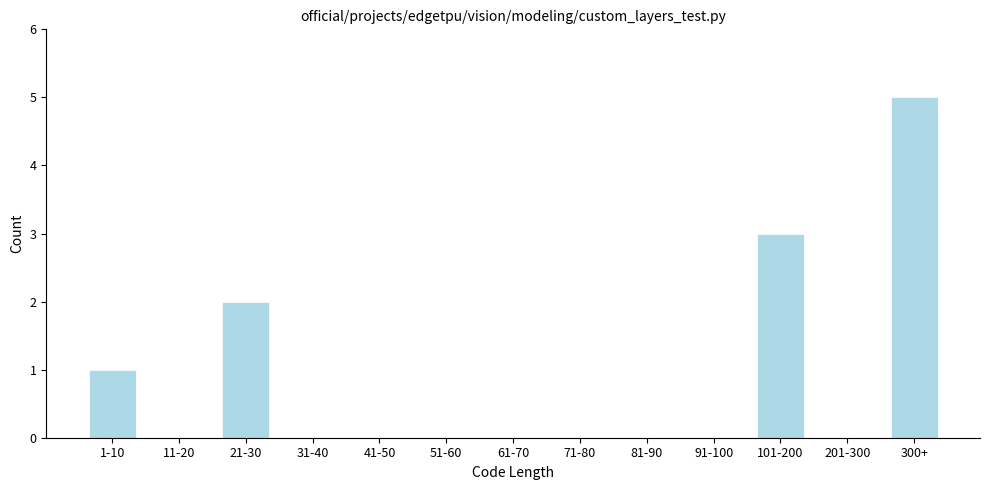

Reading left to right, extract all data points from this chart.

1-10=1	11-20=0	21-30=2	31-40=0	41-50=0	51-60=0	61-70=0	71-80=0	81-90=0	91-100=0	101-200=3	201-300=0	300+=5